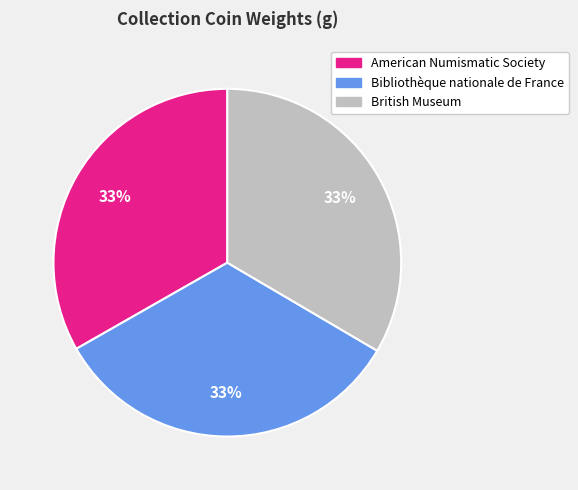

How many segments does this pie chart have?

3